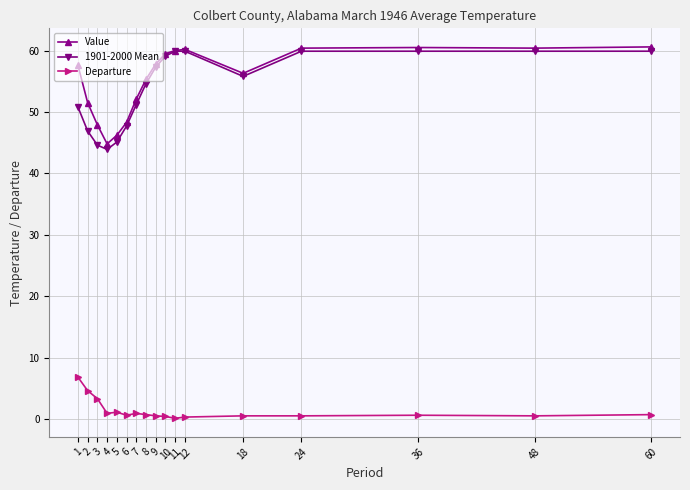

What is the sum of all Departure values?

23.0